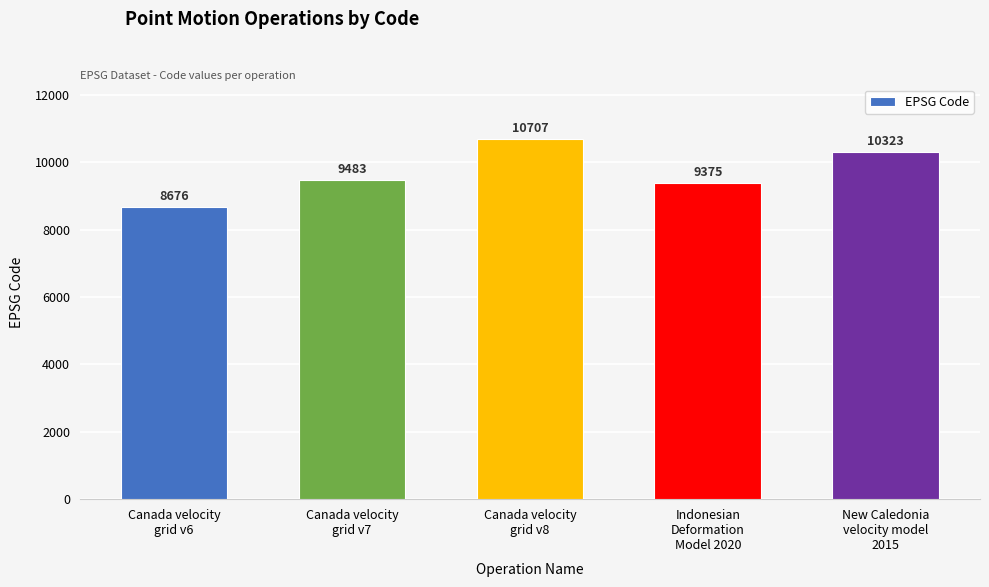

What is the maximum value shown in the chart?

10707